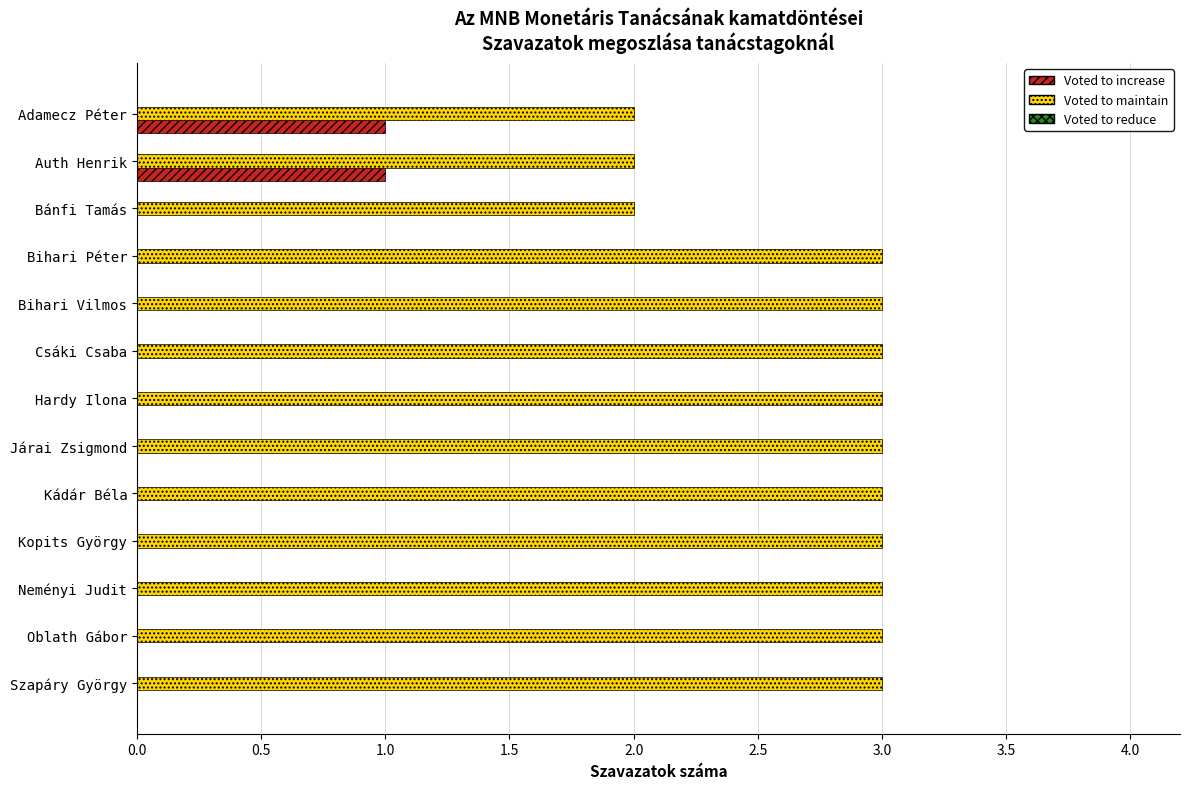

True or false: Voted to maintain has a value of 3 at Bihari Vilmos.

True